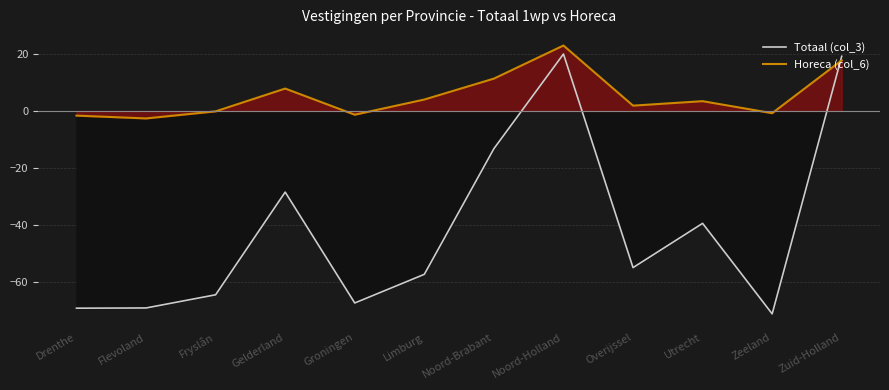

True or false: Totaal (col_3) and Horeca (col_6) intersect in this chart.

True